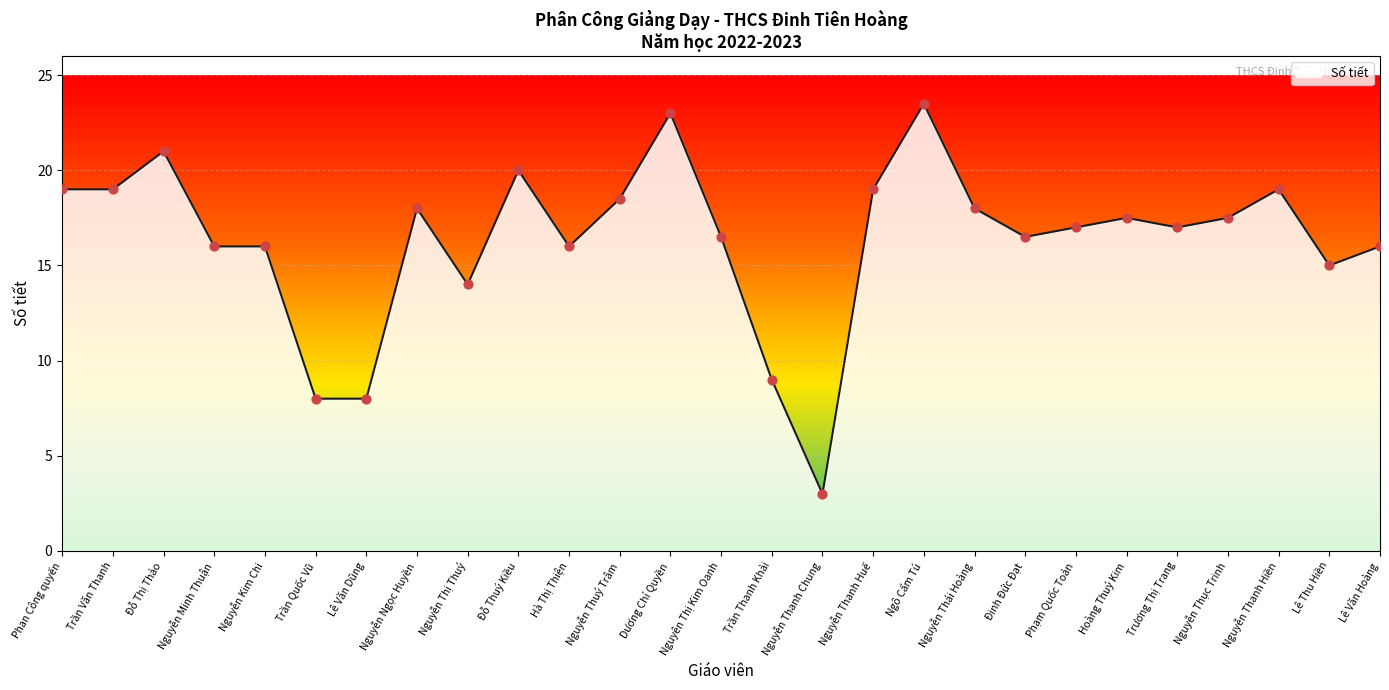

What is the change in value from Dương Chí Quyền to Nguyễn Thanh Chung?

-20.0